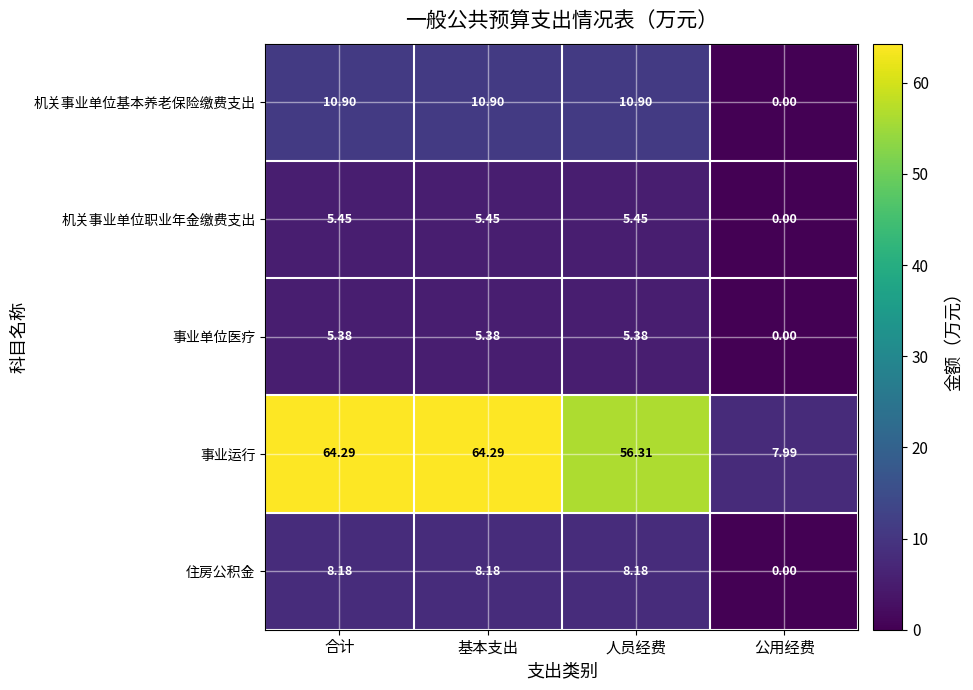

At which label does 事业单位医疗 reach its minimum?

公用经费